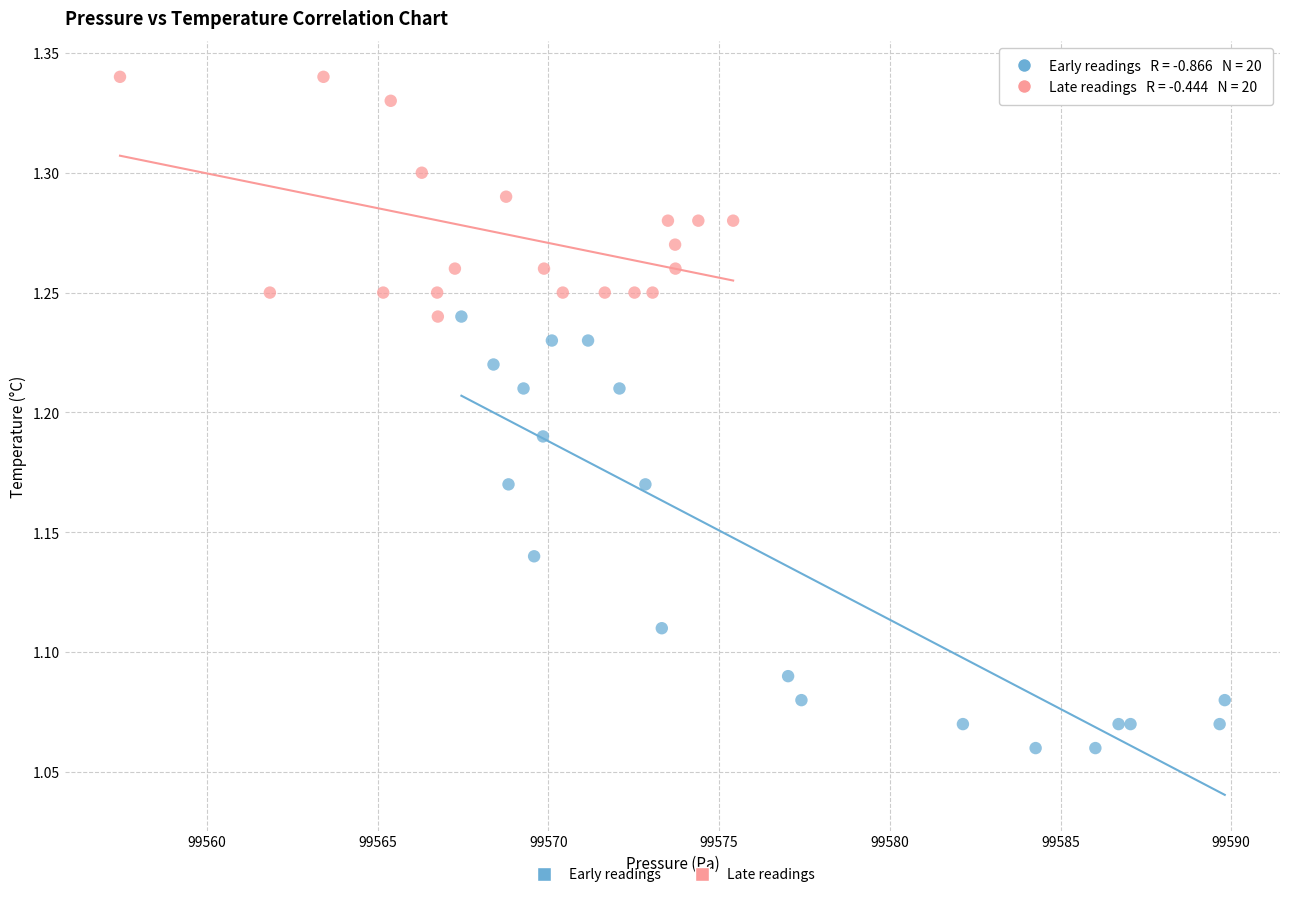

Which series reaches the maximum Y coordinate?

Late readings